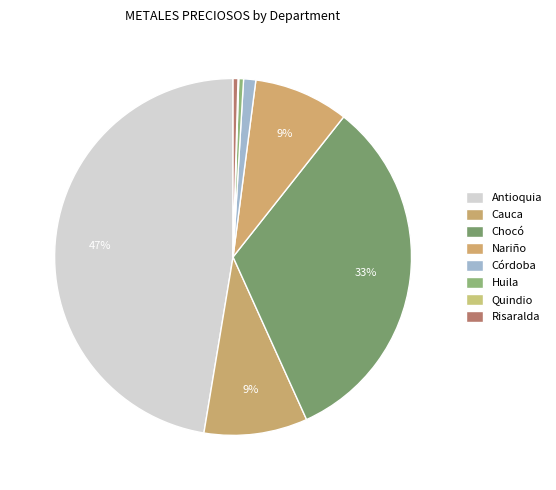

Do Chocó and Nariño together represent more than half of the pie?

No